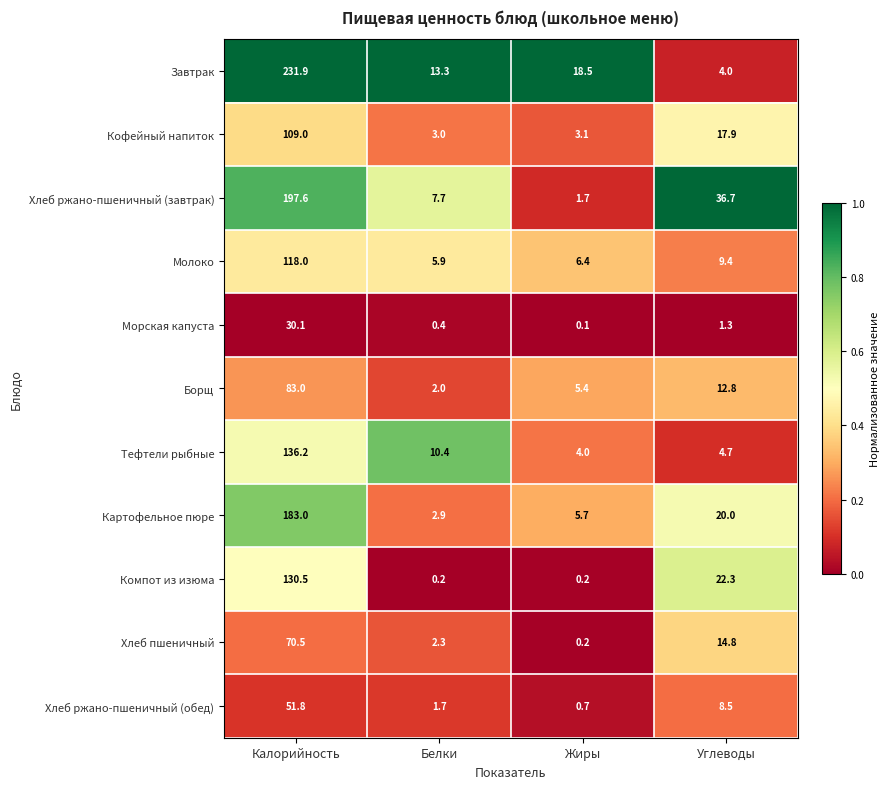

What is the minimum value for Кофейный напиток?

3.0